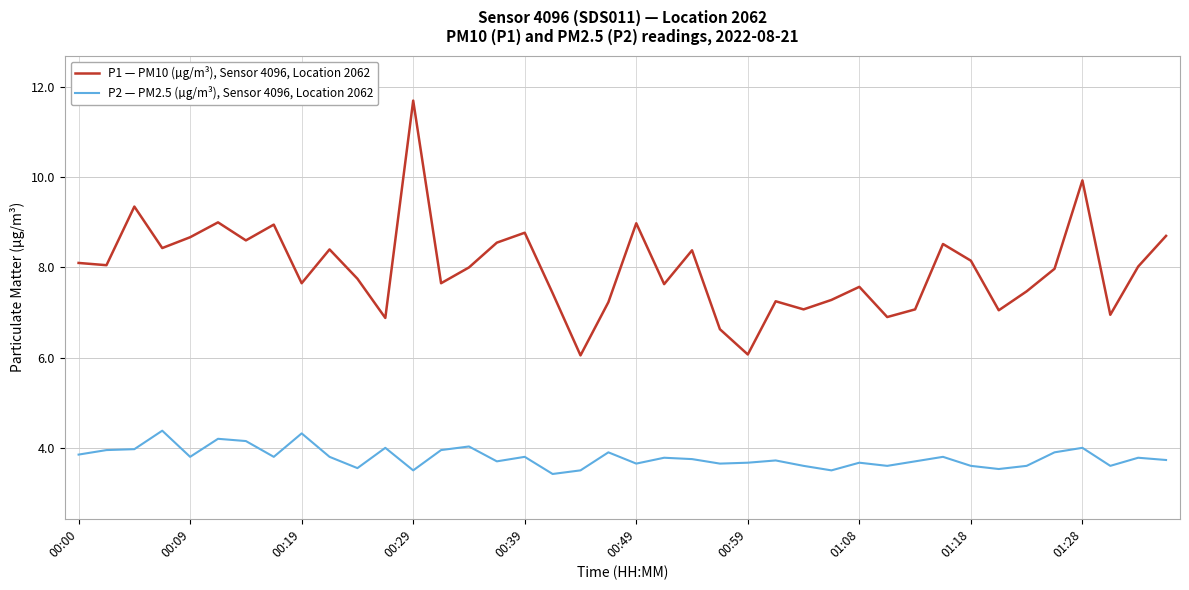

What is the maximum value shown in the chart?

11.7